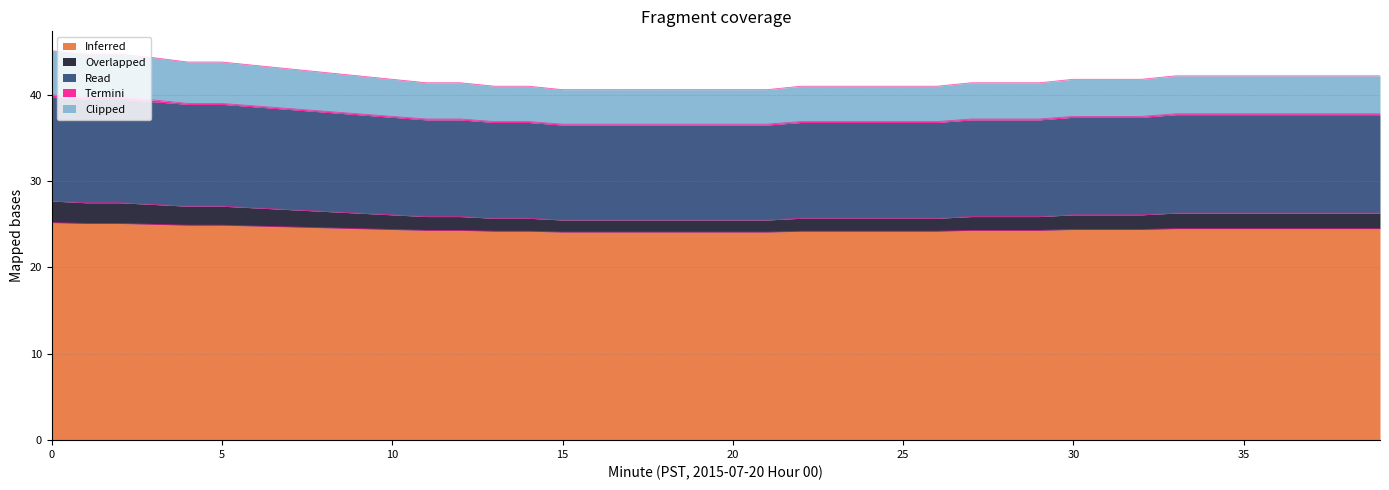

Between 15 and 35, which is larger?

35